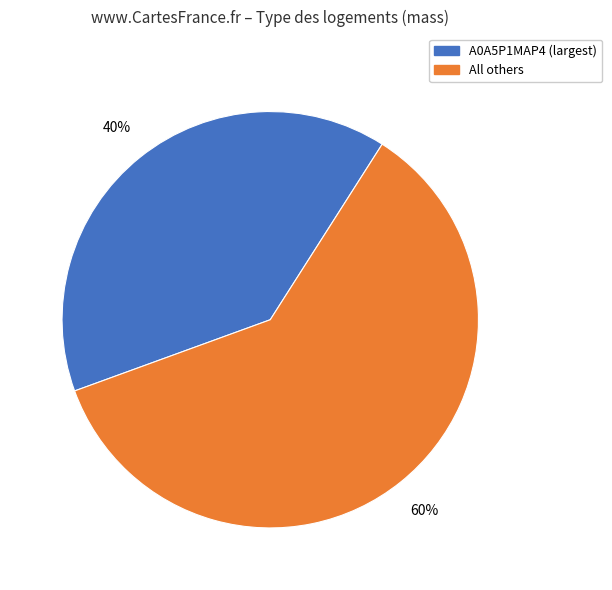

To the nearest percent, what is the average slice percentage?

50%